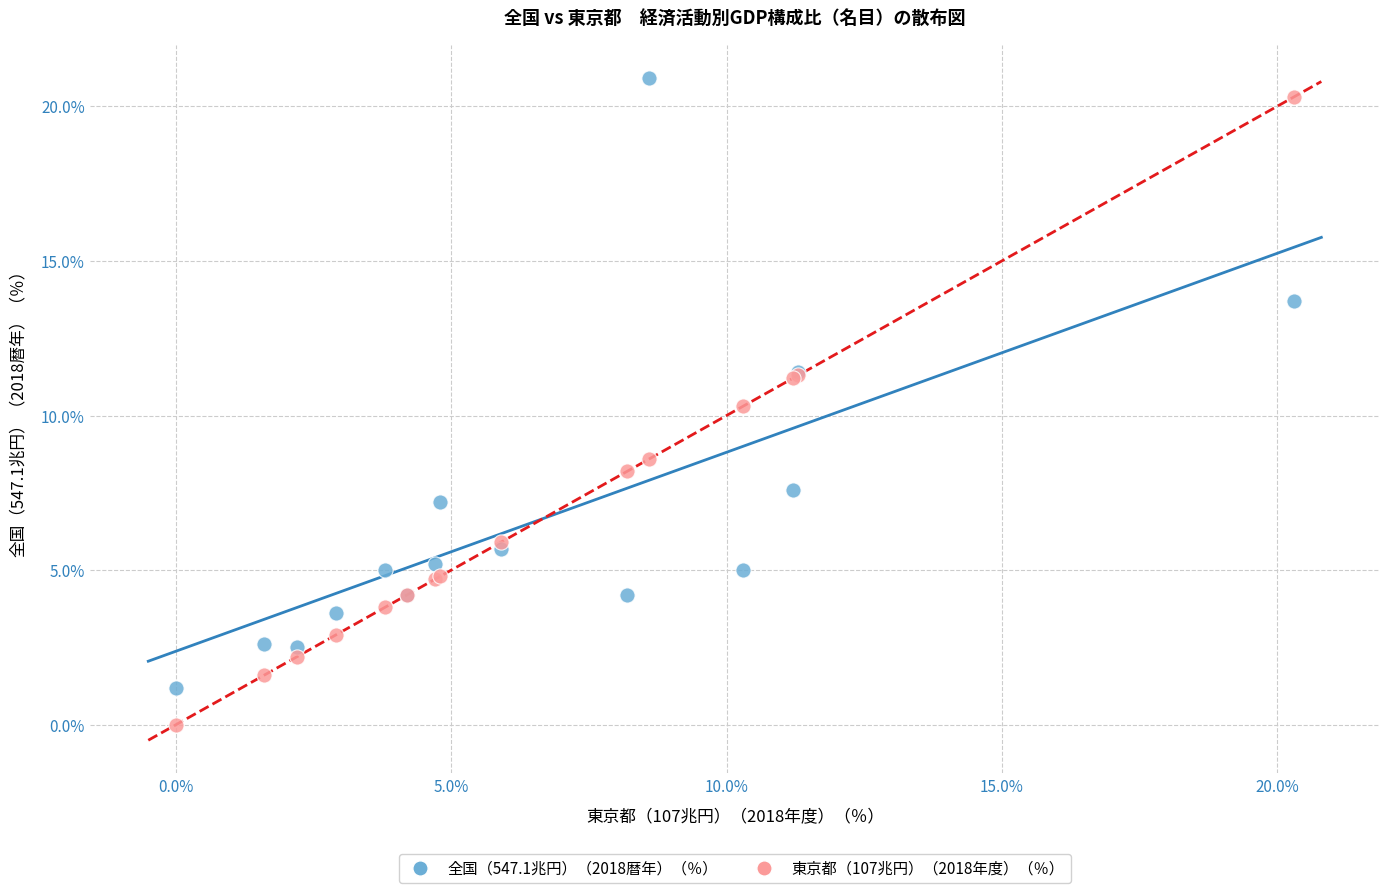

Which series contains the highest Y value?

全国（547.1兆円）（2018暦年）（％）